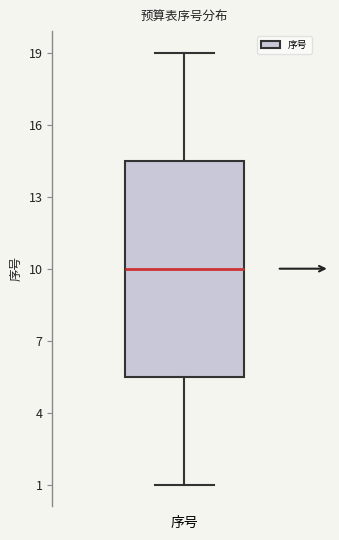

Transcribe this box plot: give where the median line is, the range the box spans, and where the two whiskers end, as read against the y-axis. The values are not printed on the chart, so give them approximately, as read against the axis.

median 10.0, box 5.5 to 14.5, whiskers 1.0 to 19.0